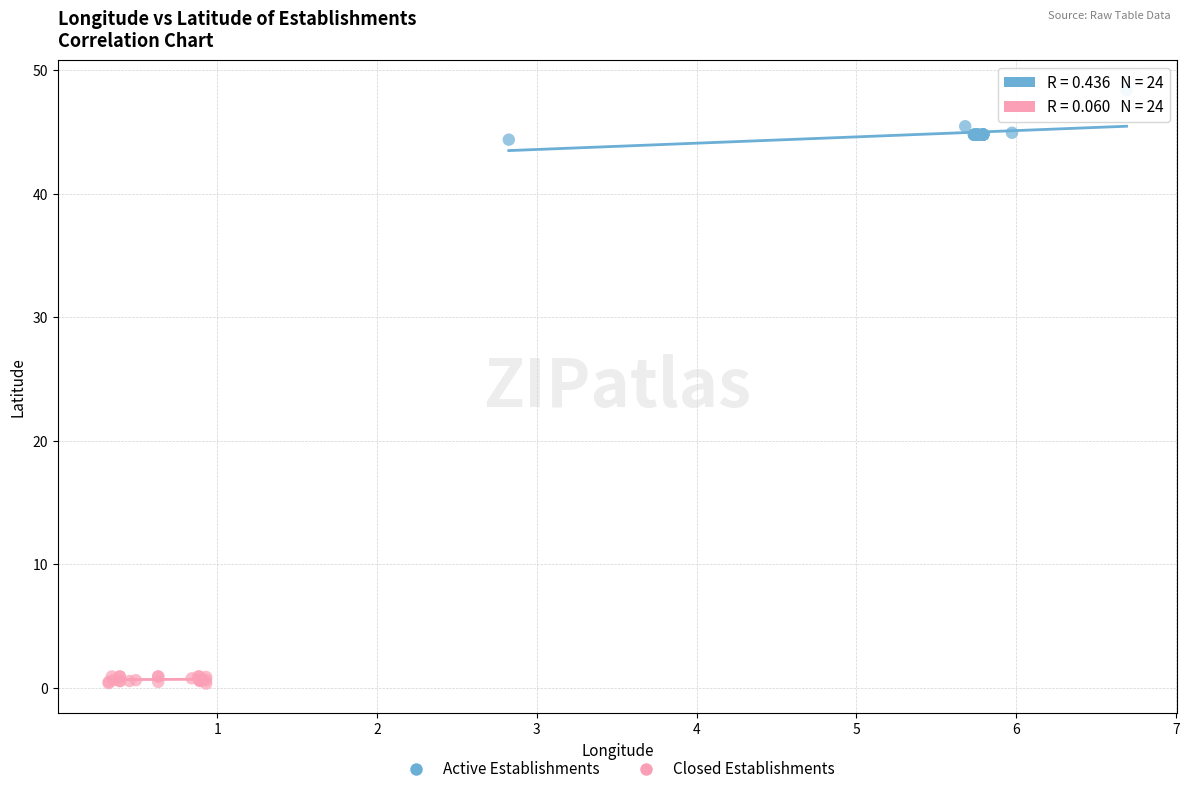

Which series has the widest spread of Y values?

Active Establishments